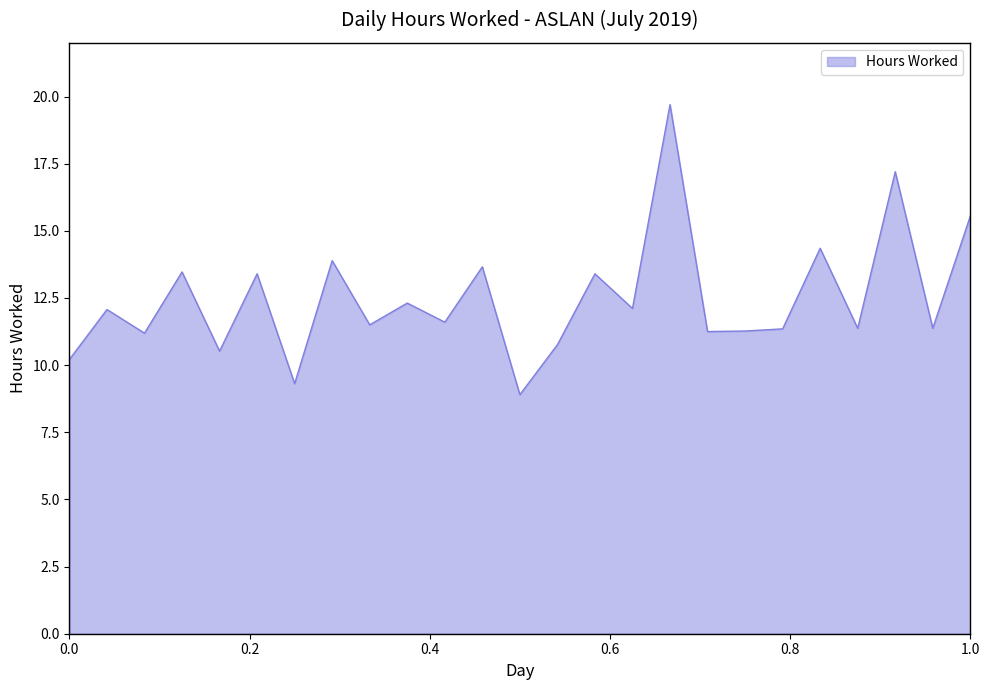

What is the maximum value shown in the chart?

19.7